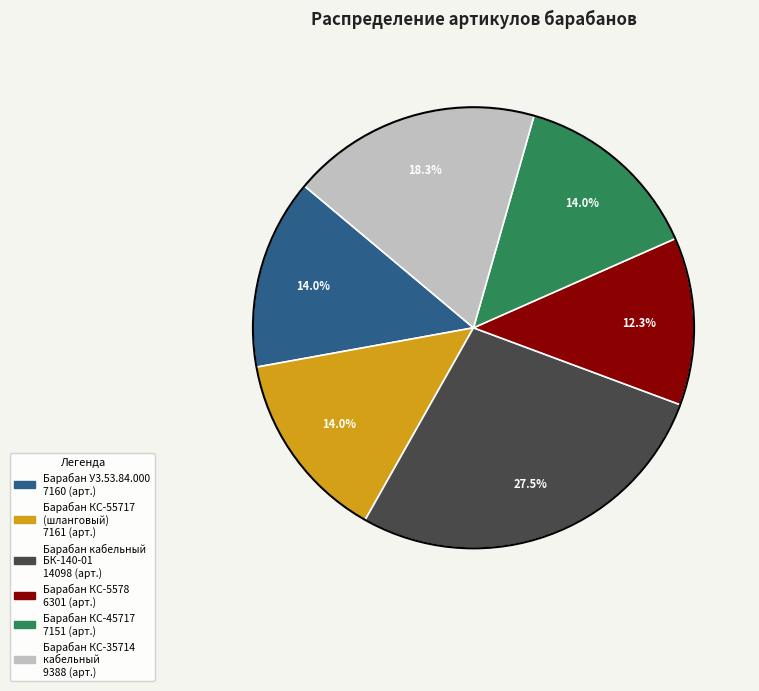

Does any single category account for the majority?

No